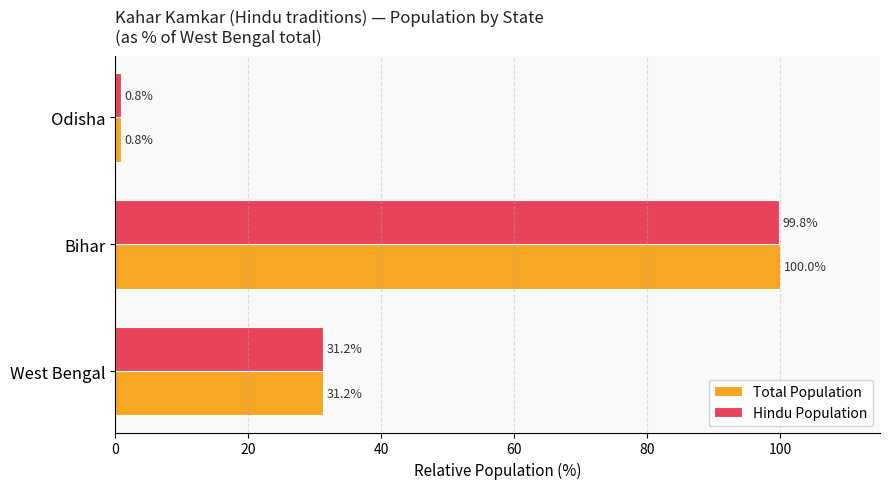

What is the smallest value displayed?

0.8